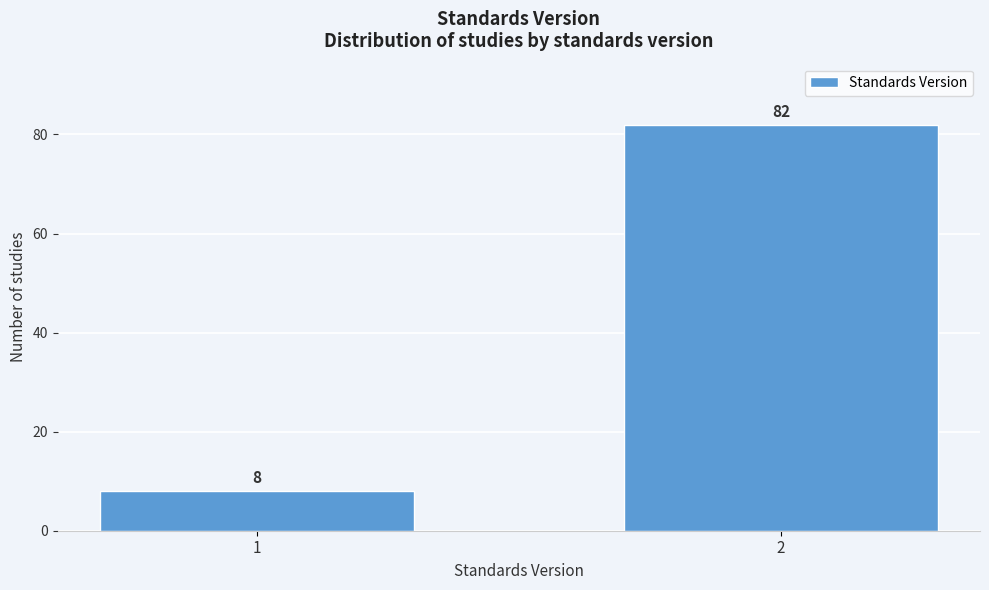

Reading right to left, extract all data points from this chart.

82	8